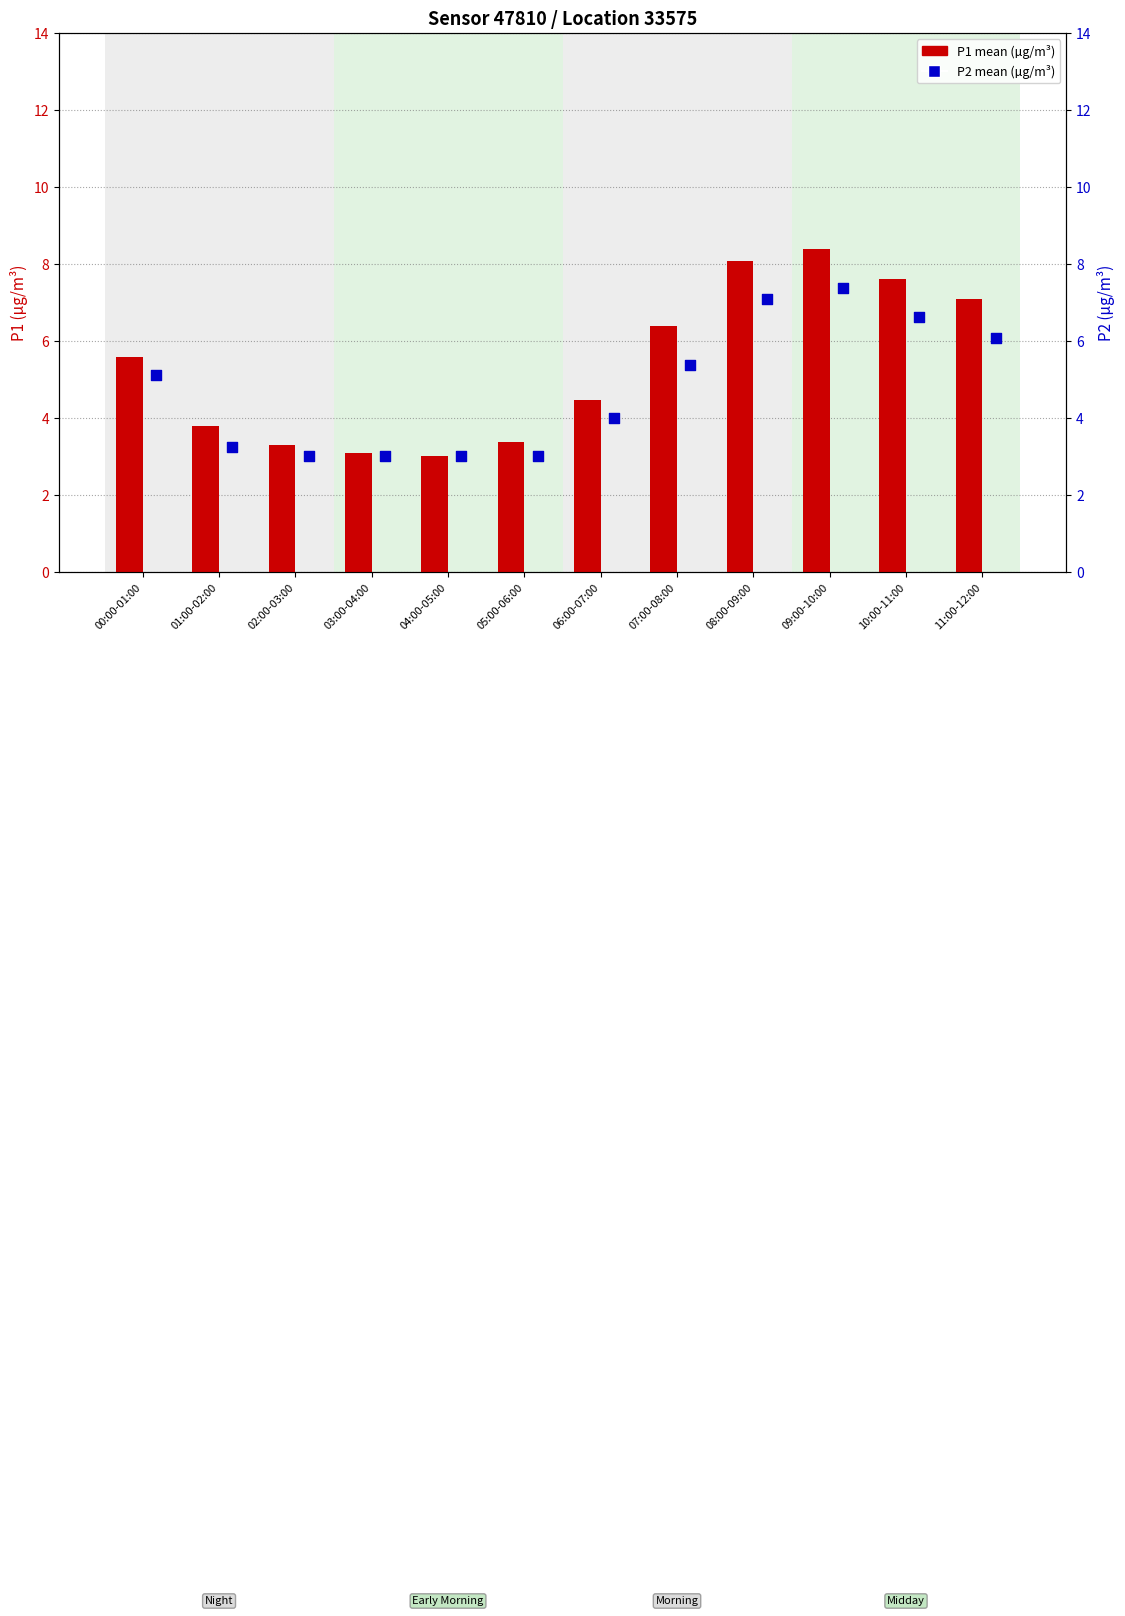

Is the value of P1 at 09:00-10:00 greater than the value of P2 at 04:00-05:00?

Yes